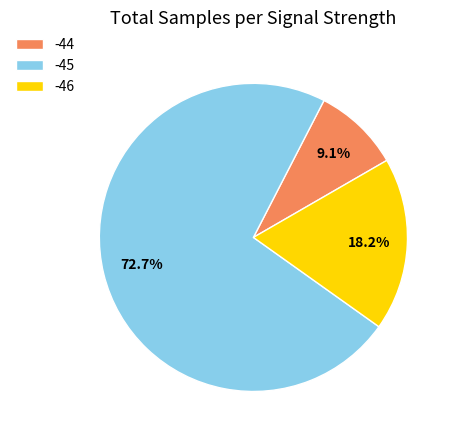

Rank the categories by value from lowest to highest.

-44, -46, -45